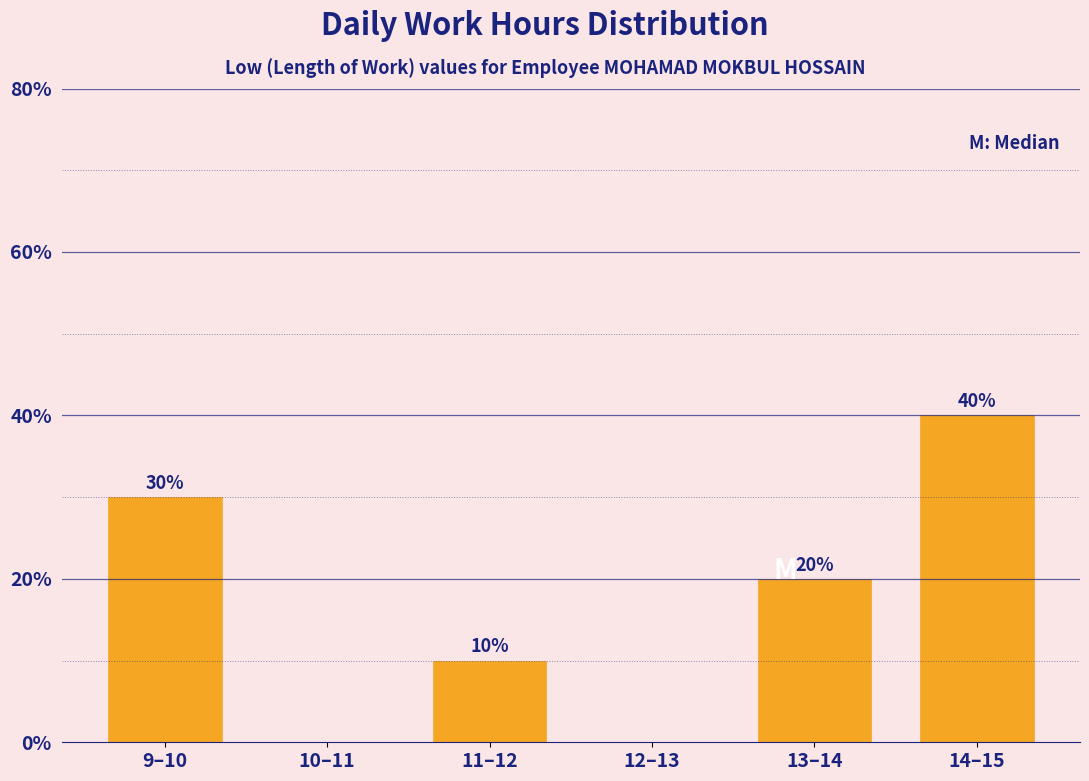

Reading left to right, transcribe all the data shown in this chart.

9–10=30	10–11=0	11–12=10	12–13=0	13–14=20	14–15=40